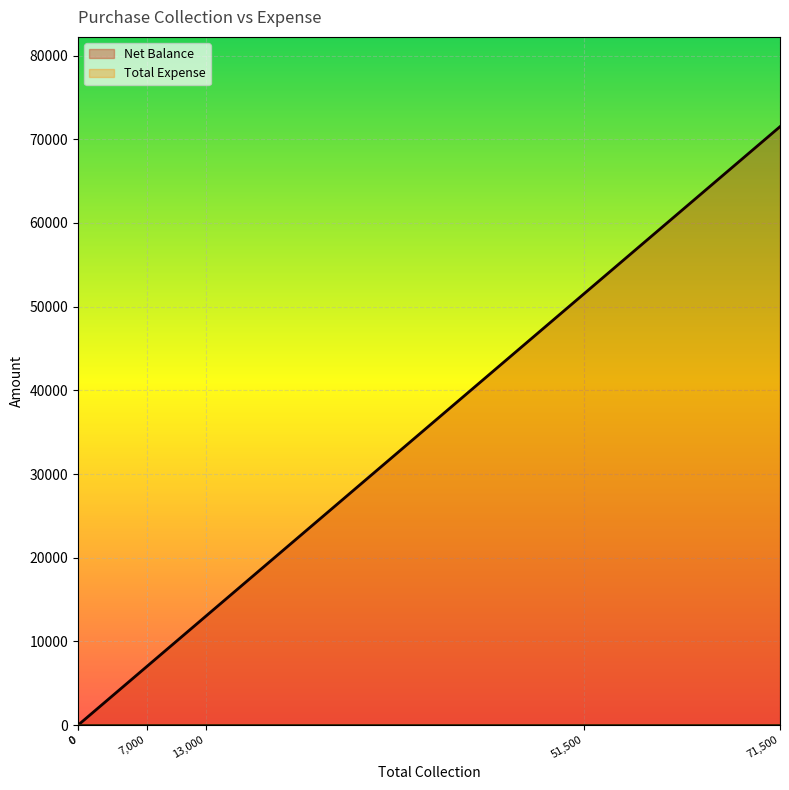

What is the difference between the maximum and second lowest values in the Net Balance series?

71500